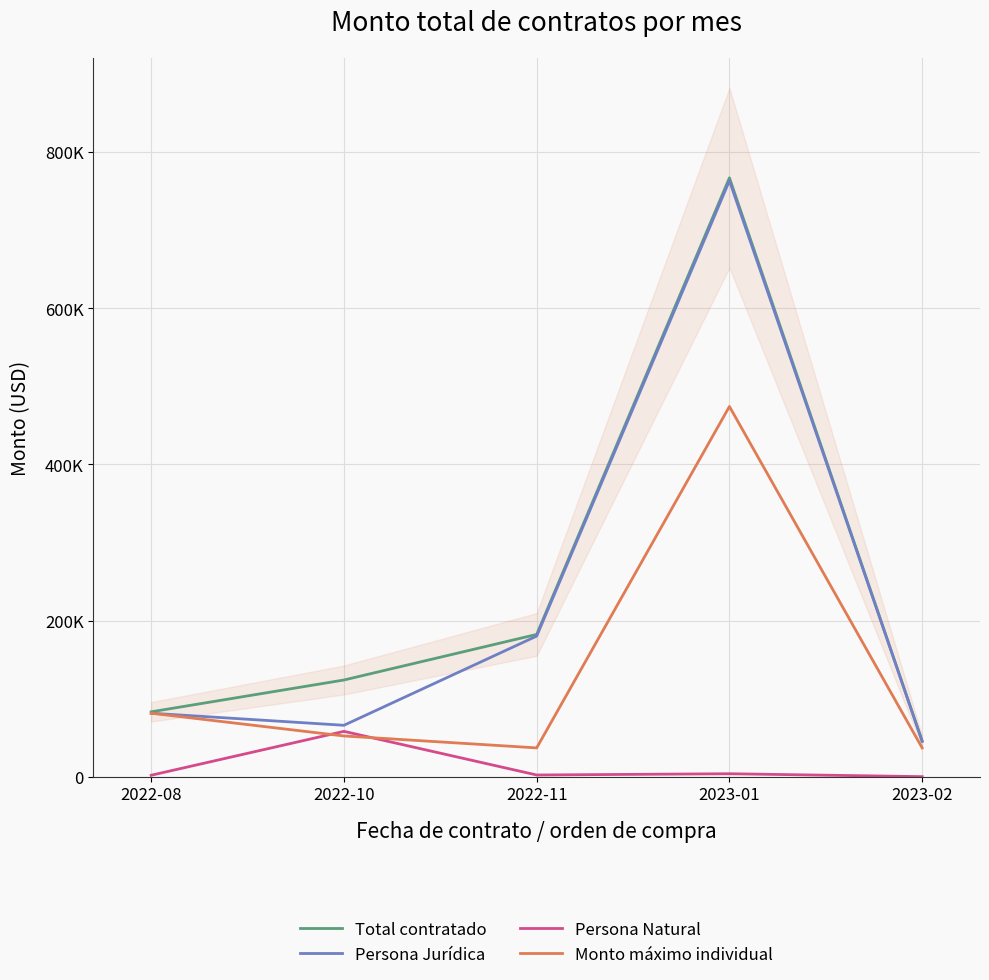

At which category does Persona Natural reach its first local valley?

2022-11